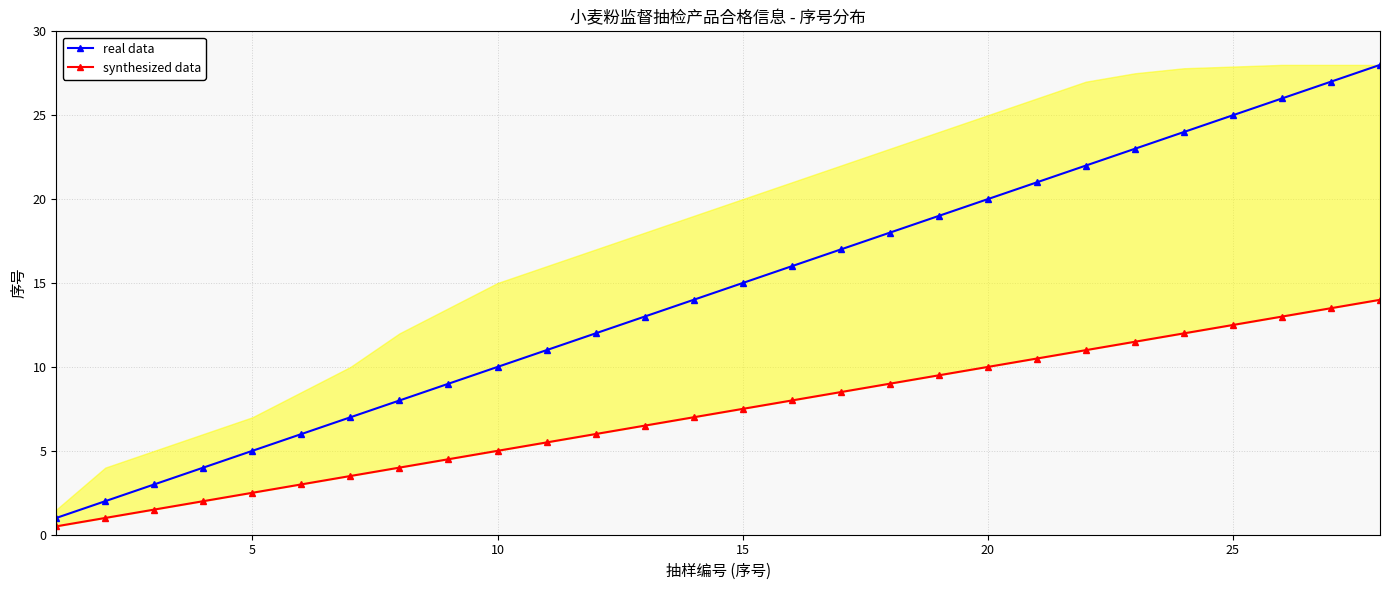

At how many categories does at least one series exceed 13?

15